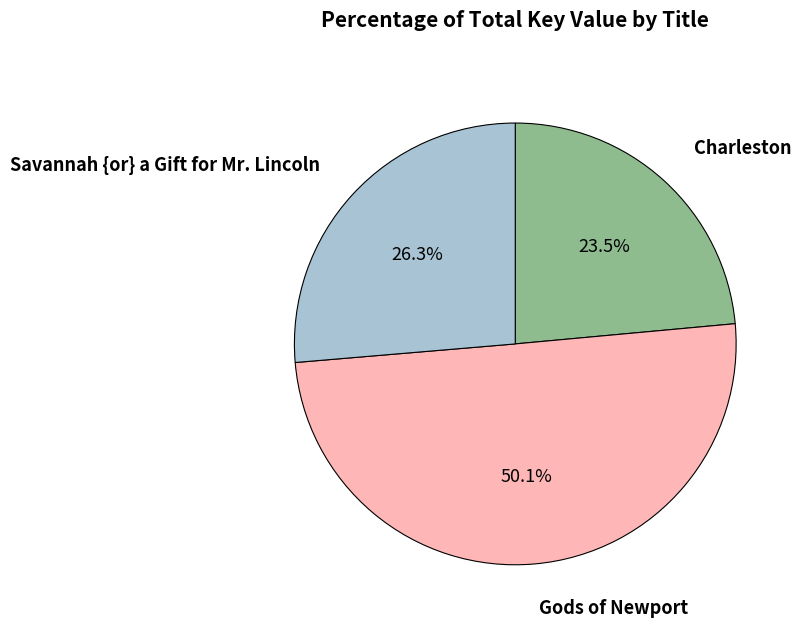

Which category accounts for the majority?

Gods of Newport